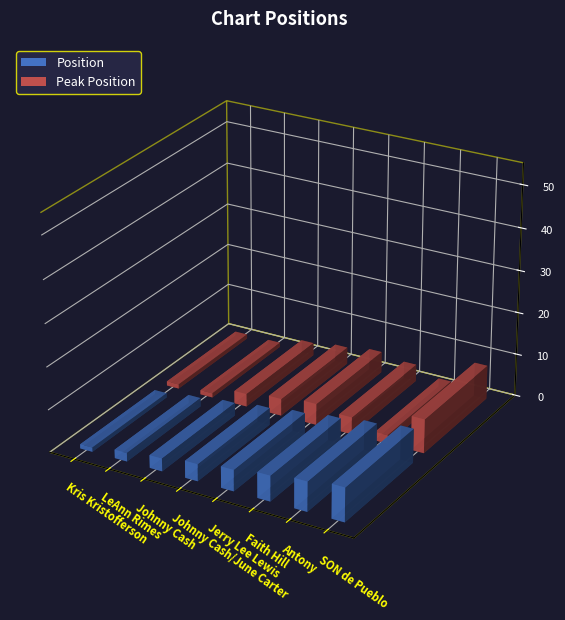

The Peak Position series shows 12 at Esto es Tamal. True or false?

False